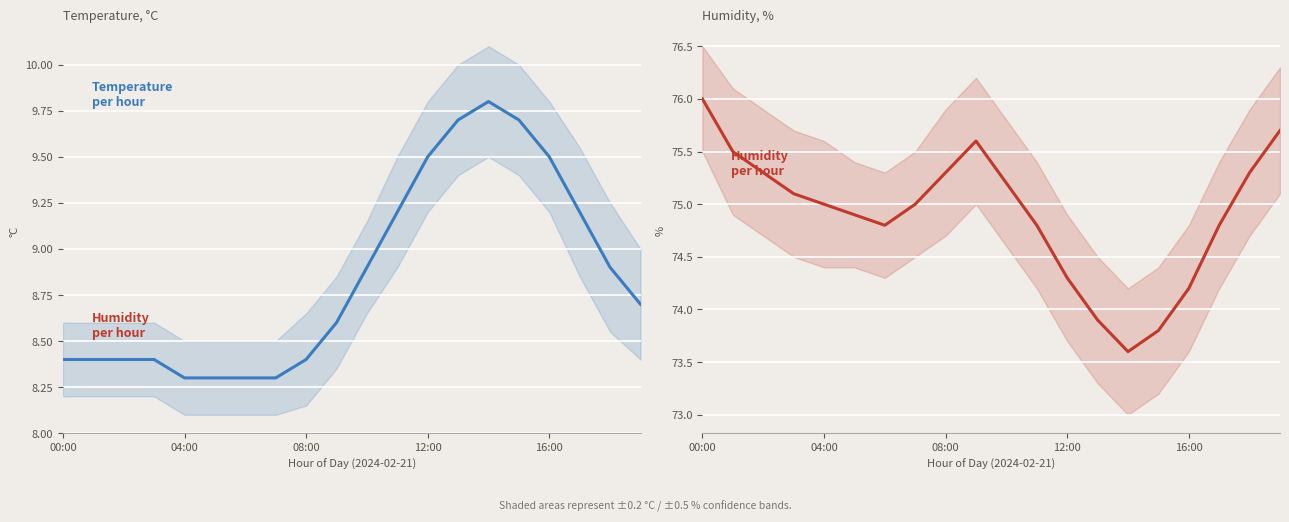

What is the total value across all series at 18?

84.2